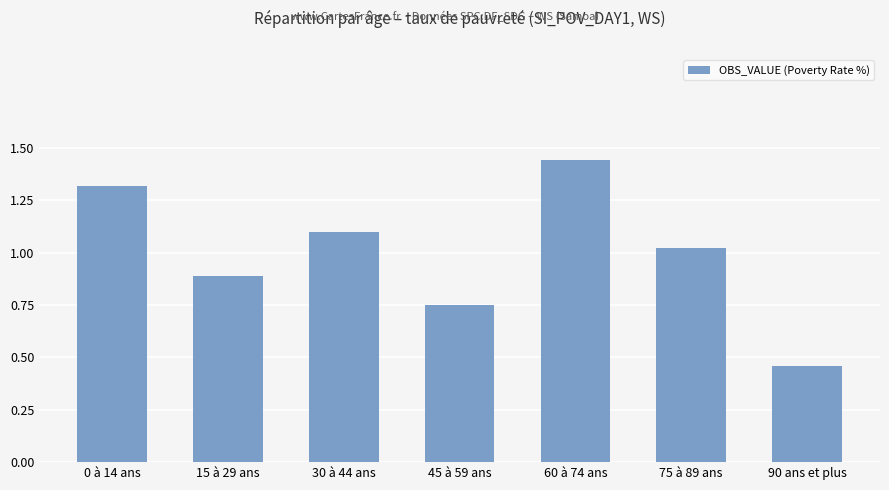

What is the ratio of the value at 15 à 29 ans to the value at 0 à 14 ans?

0.7